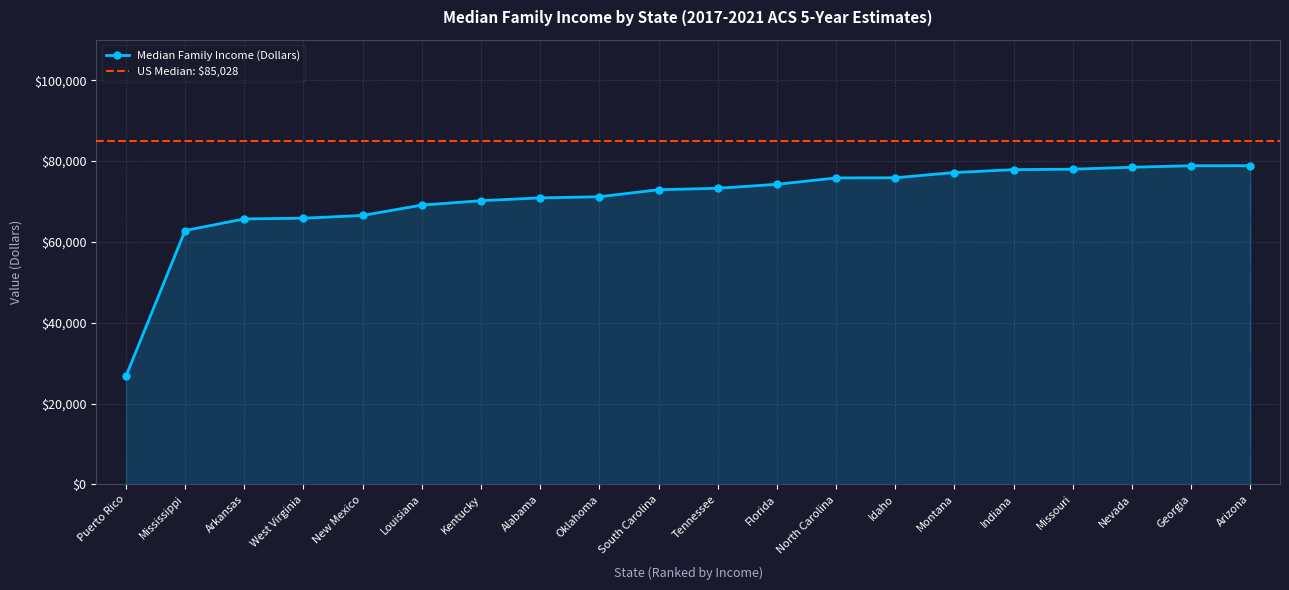

What is the value of the 16th point from the left?

77860